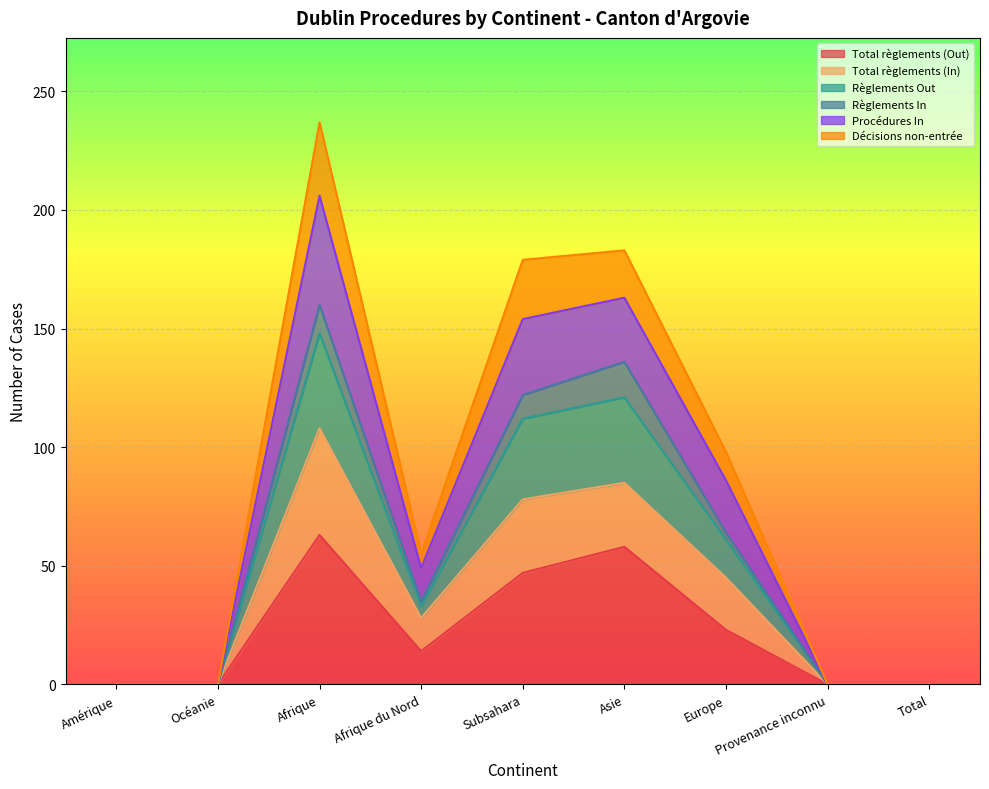

The value of Règlements Out at Océanie is 0. True or false?

True